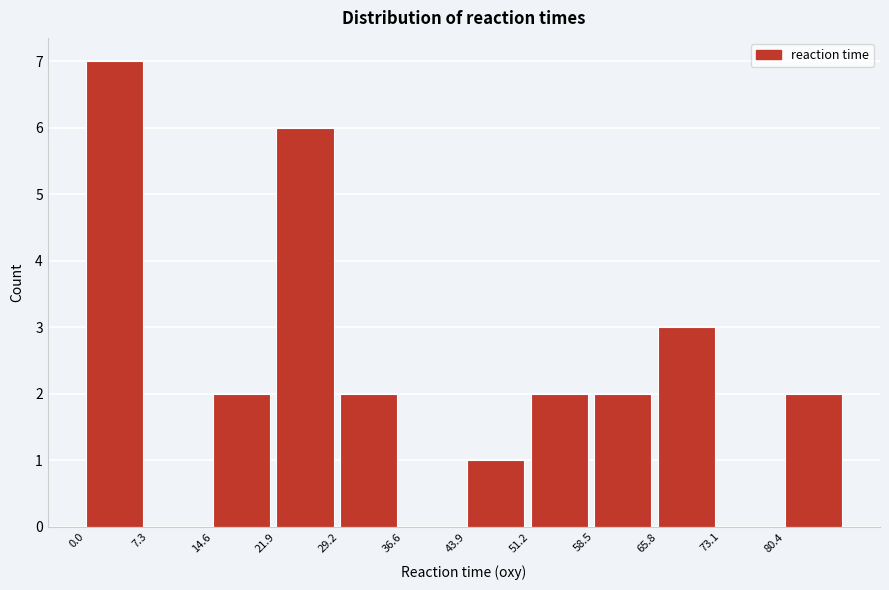

What is the height of the bar covering 59 to 66 on the x-axis? Neither the bar edges nor the heights are printed on the chart, so give them approximately, as read against the axes.

2